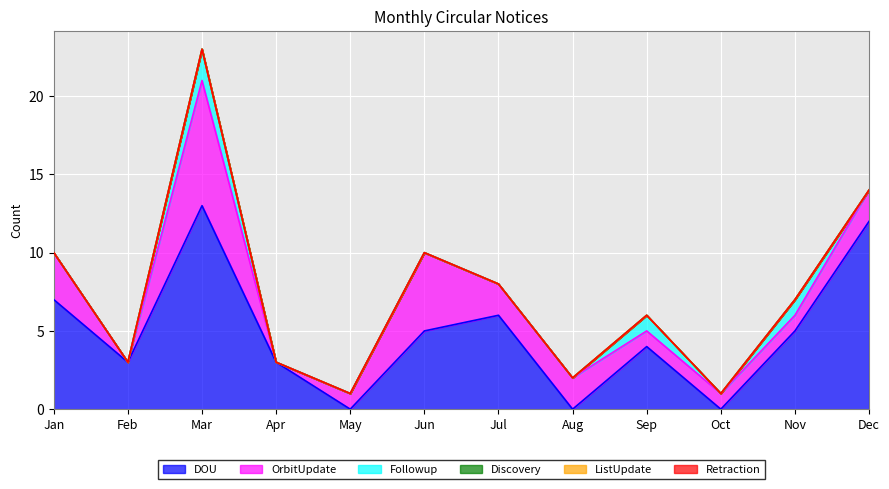

What are all the series names shown in the legend?

DOU, OrbitUpdate, Followup, Discovery, ListUpdate, Retraction